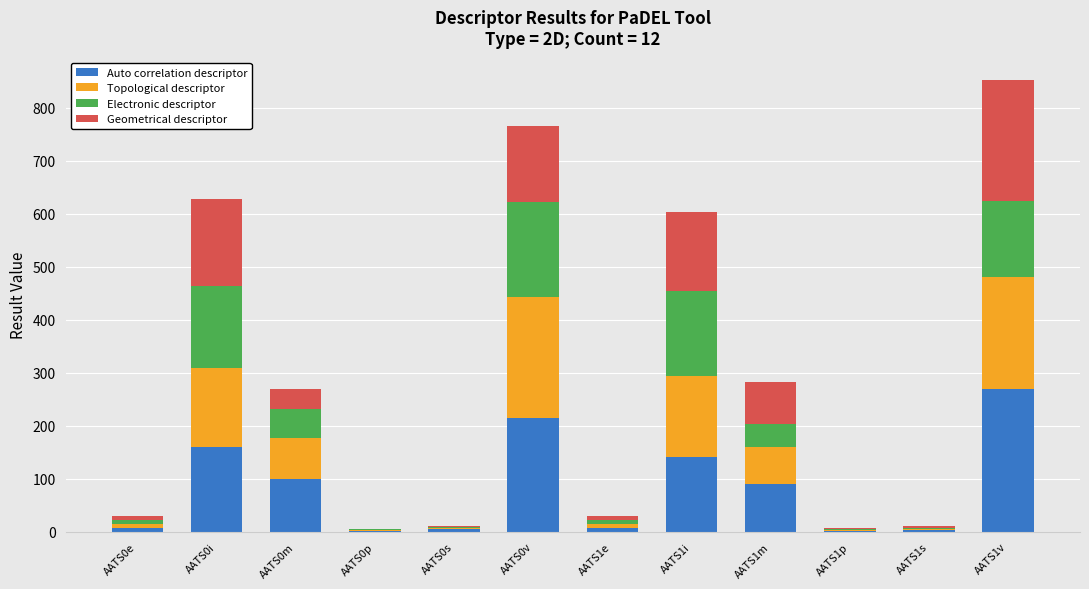

Does the chart contain stacked bars?

Yes